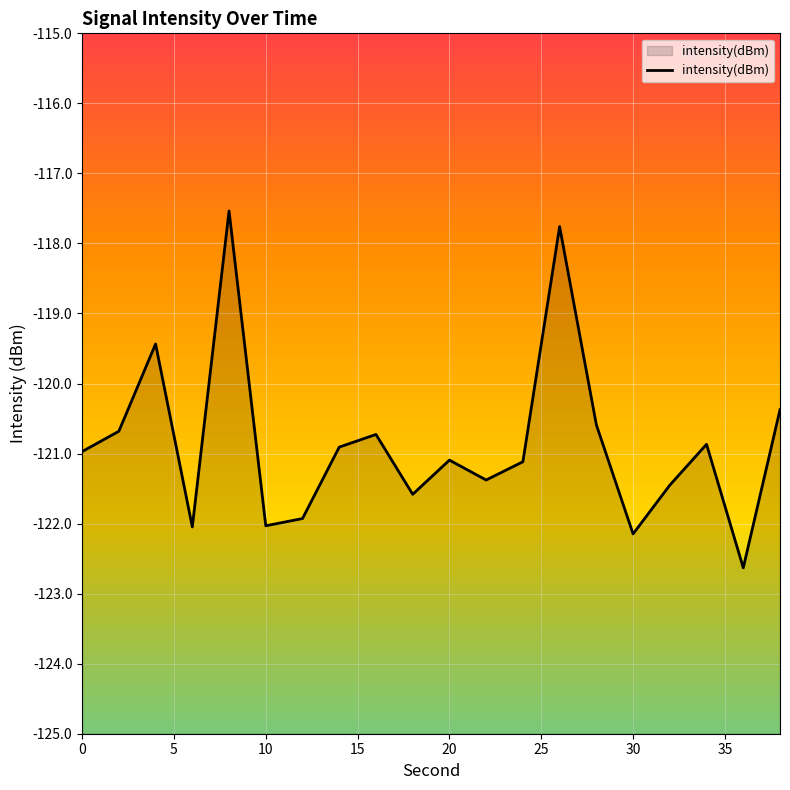

How many values exceed -120?

3